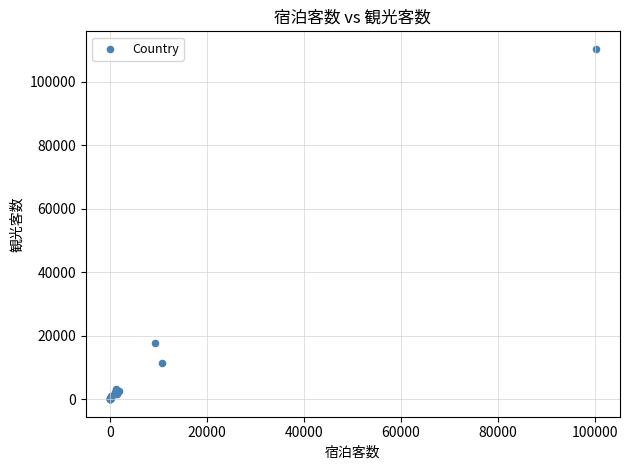

What Y value in the scatter plot is closest to 55223?

17809